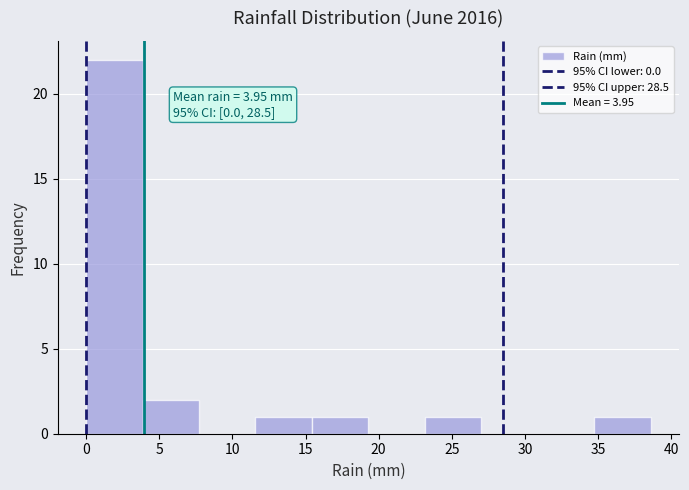

Over which range of the x-axis is the bar tallest?

0.0 to 4.0